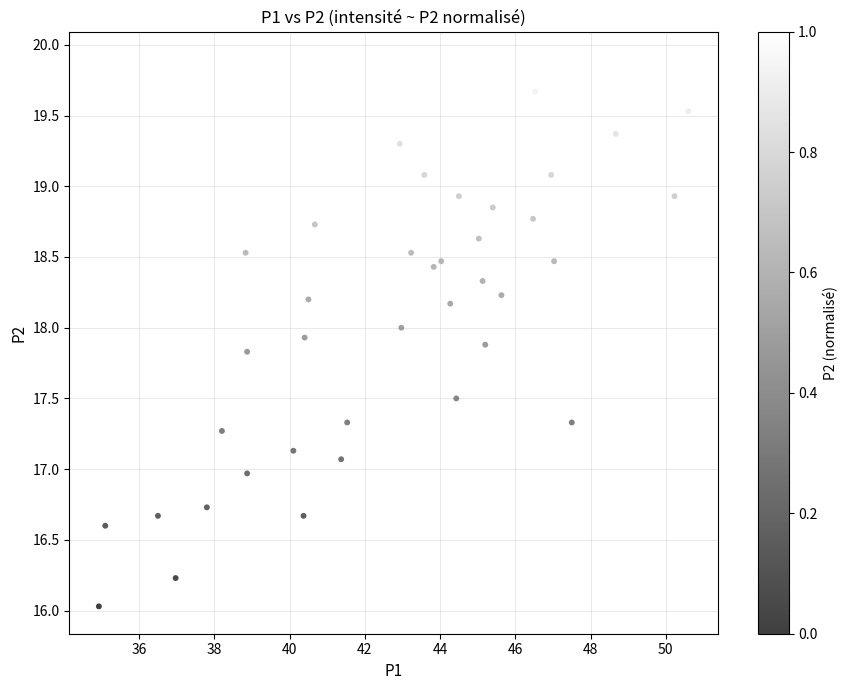

What is the range of X values (max minus min)?

15.7